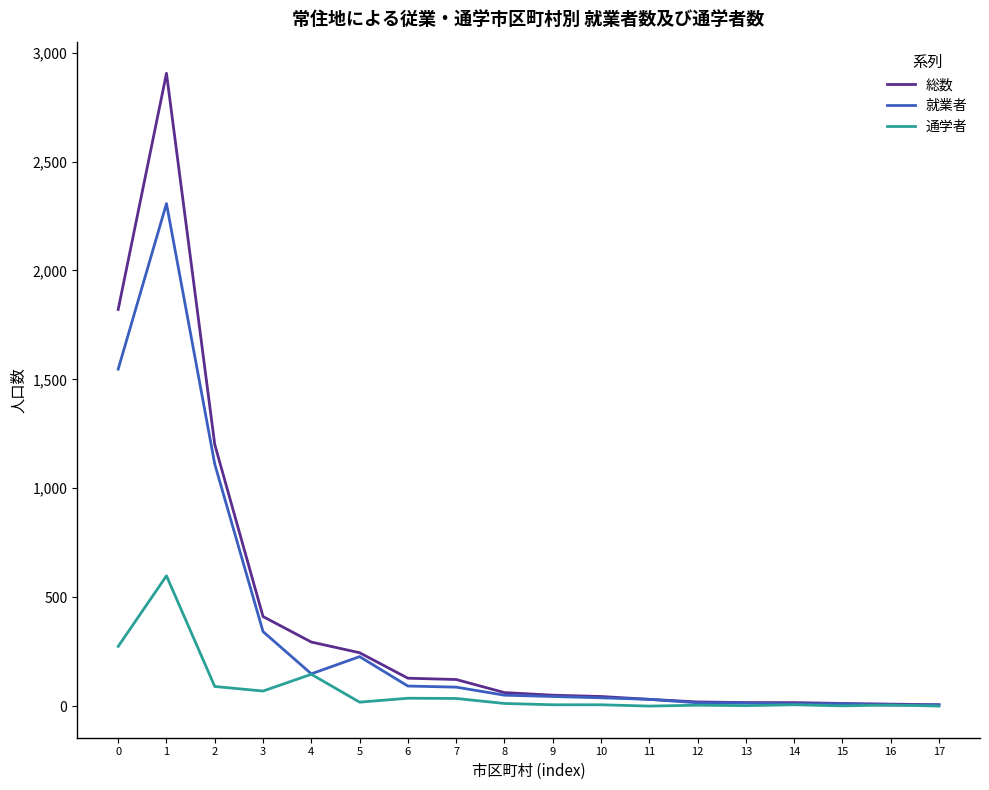

At which category is the sum across all series the highest?

1